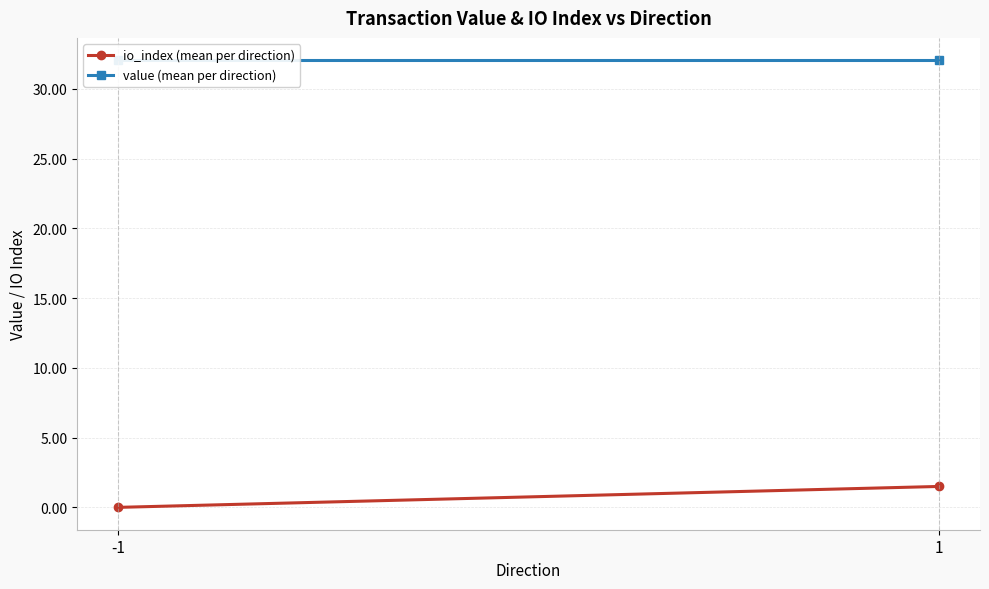

How many lines are shown in the chart?

2